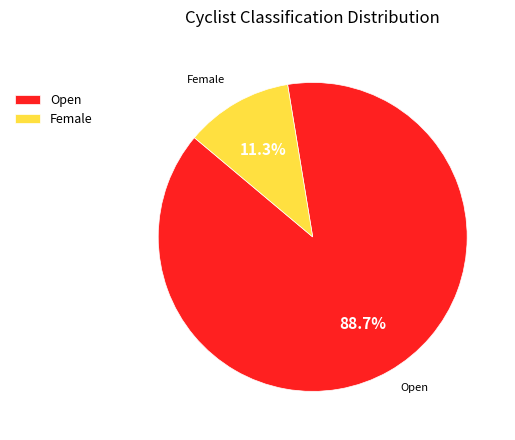

Which category accounts for the majority?

Open